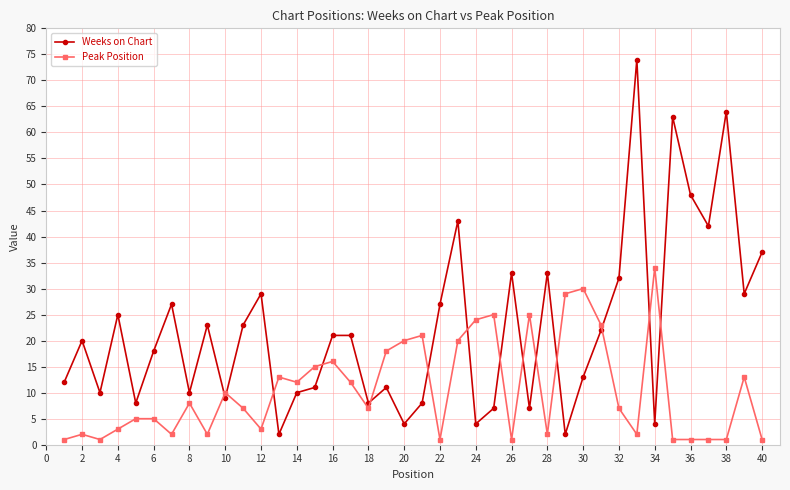

What is the difference between the maximum and minimum values in the Weeks on Chart series?

72